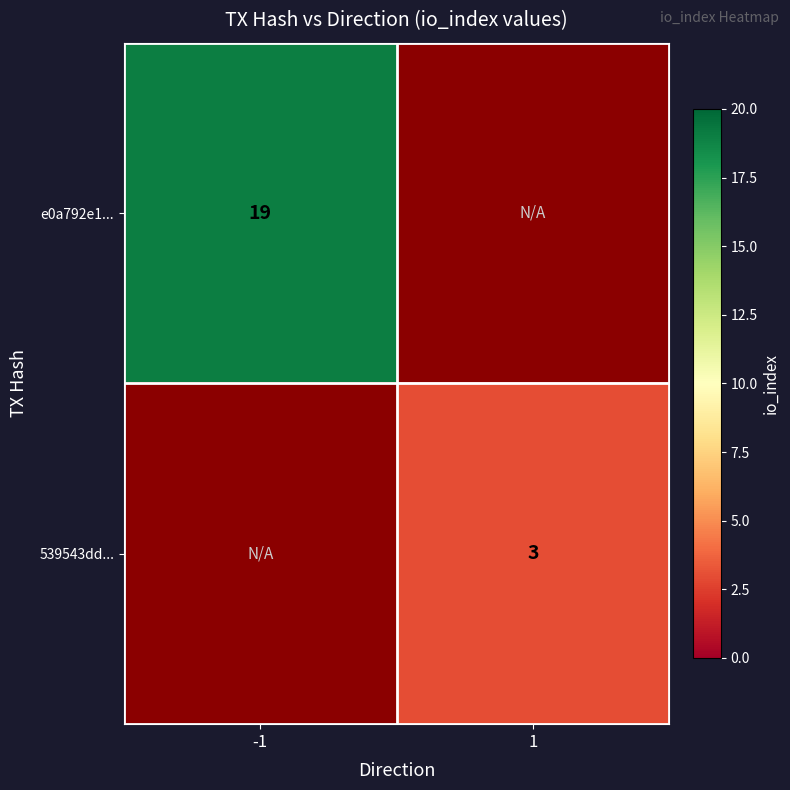

Is it true that e0a792e1... equals 12 at -1?

False